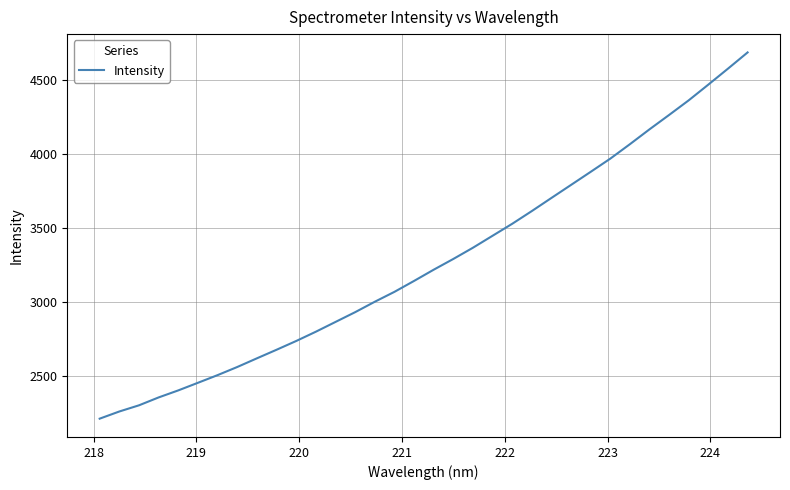

What is the minimum value shown in the chart?

2208.9